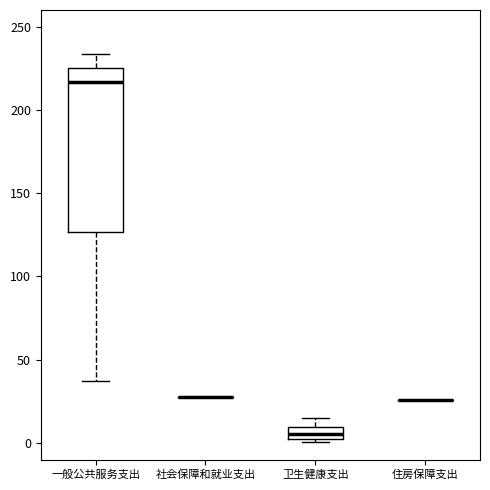

Reading left to right, read every box against the y-axis: the position of its median line, the range the box covers, and the ends of its whiskers. The values are not printed on the chart, so give them approximately, as read against the axis.

一般公共服务支出: median 215, box 125 to 225, whiskers 35 to 235
社会保障和就业支出: box collapsed to a line at 25, whiskers 25 to 25
卫生健康支出: median 5, box 0 to 10, whiskers 0 to 15
住房保障支出: box collapsed to a line at 25, whiskers 25 to 25